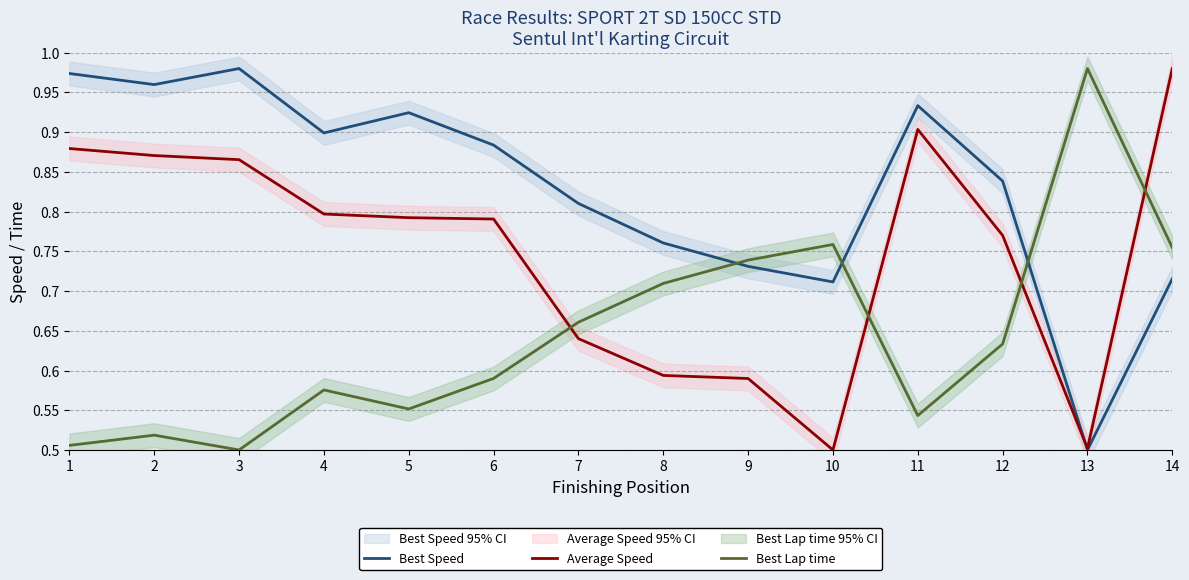

Which series has the largest total across all categories?

Best Speed